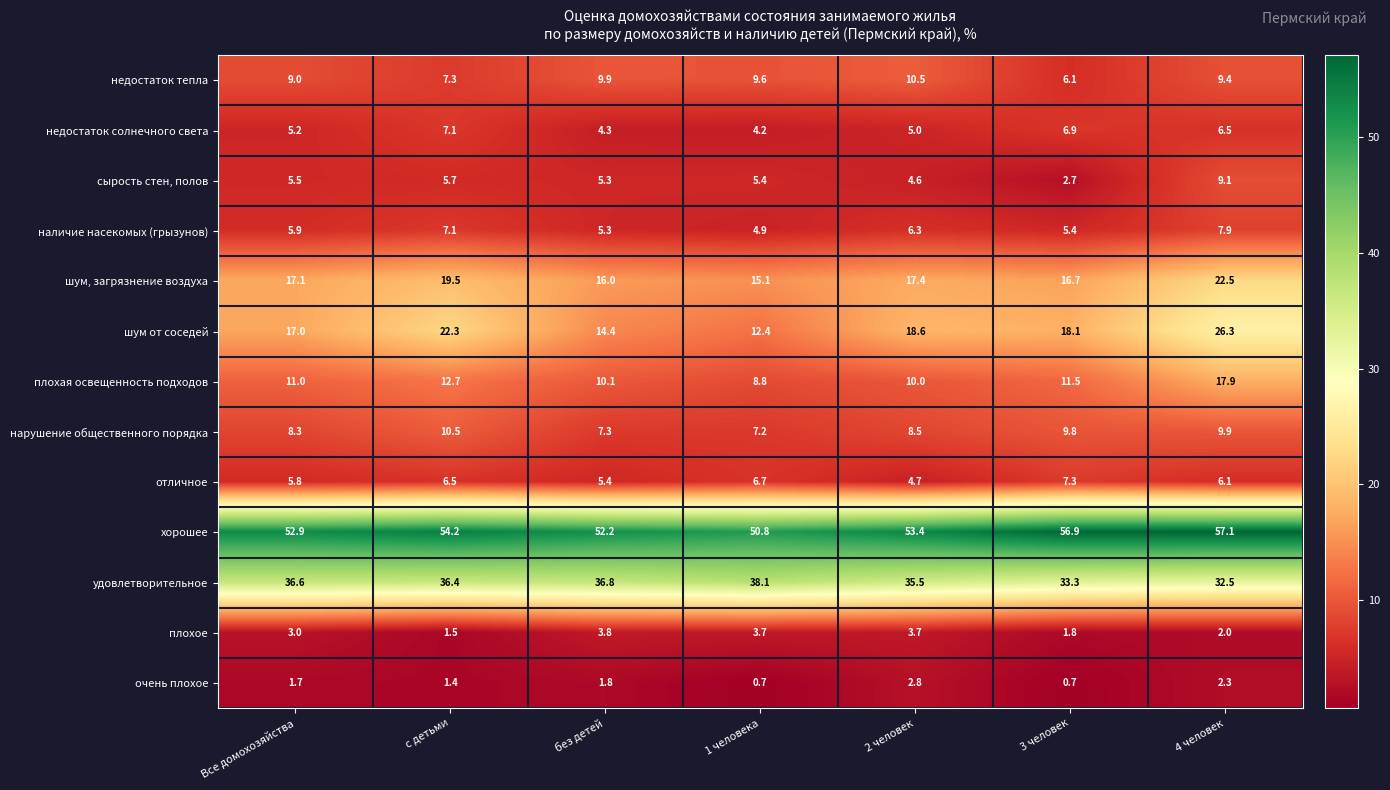

What is the approximate value of недостаток солнечного света at 1 человека?

4.2